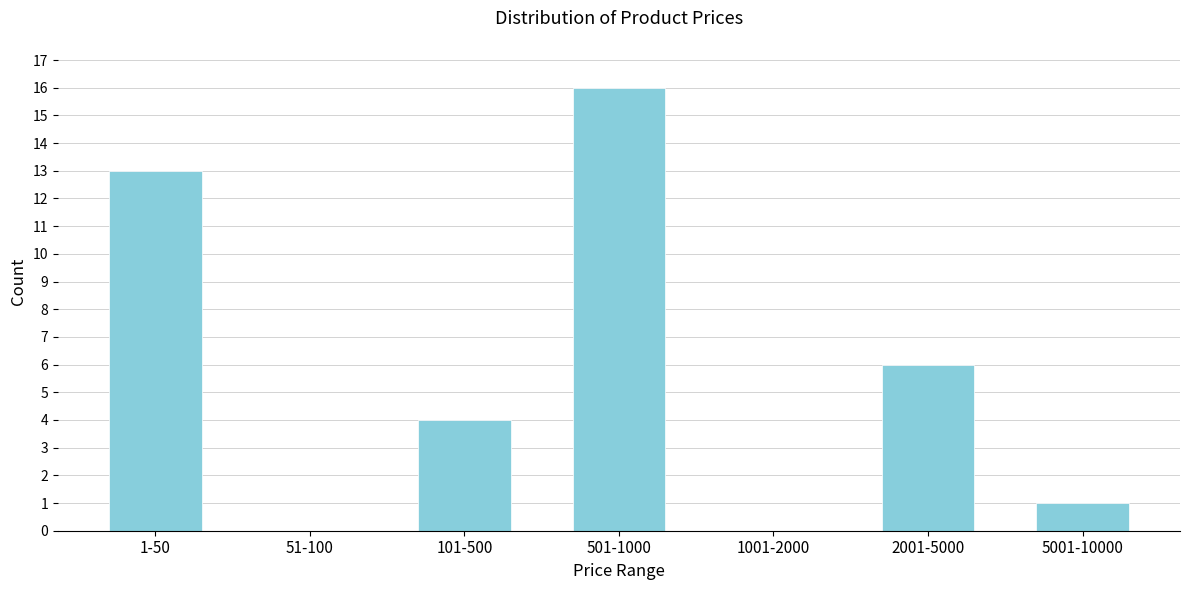

Reading left to right, transcribe all the data shown in this chart.

1-50=13	51-100=0	101-500=4	501-1000=16	1001-2000=0	2001-5000=6	5001-10000=1